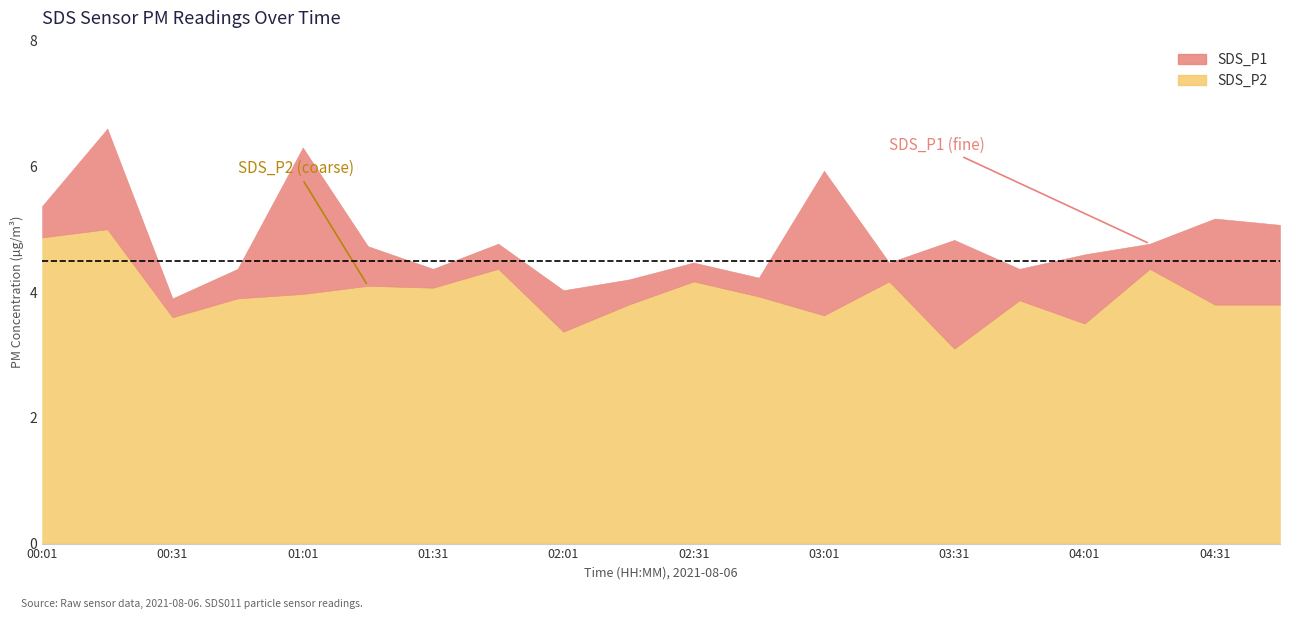

At which category is the sum across all series the highest?

00:16